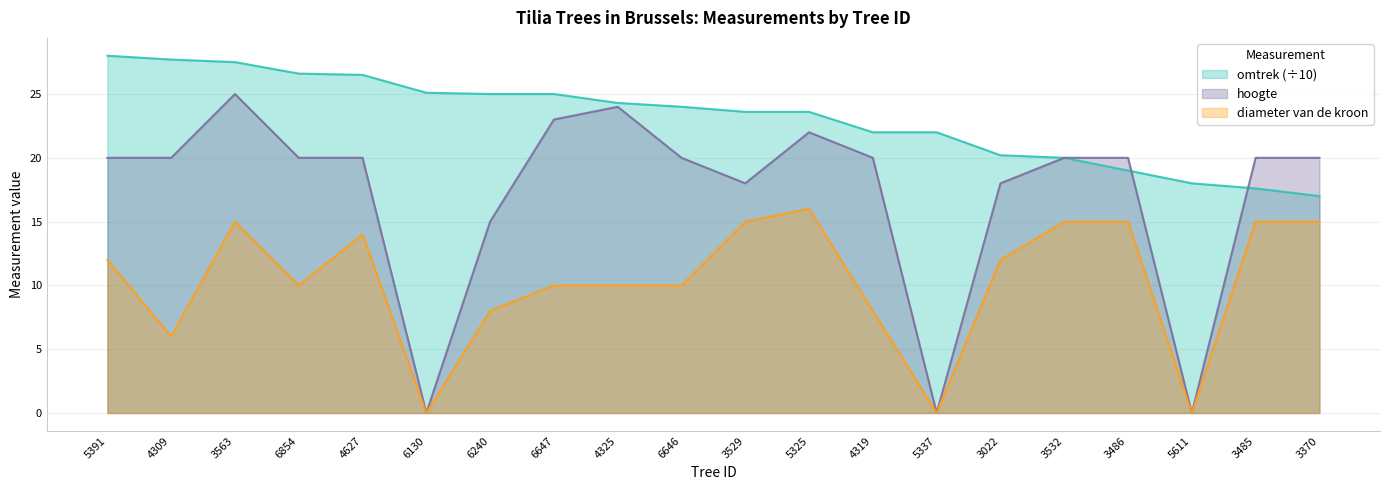

Reading right to left, what are all the values shown in this chart?

omtrek: 3370=17.0	3485=17.6	5611=18.0	3486=19.0	3532=20.0	3022=20.2	5337=22.0	4319=22.0	5325=23.6	3529=23.6	6646=24.0	4325=24.3	6647=25.0	6240=25.0	6130=25.1	4627=26.5	6854=26.6	3563=27.5	4309=27.7	5391=28.0
diameter van de kroon: 3370=15.0	3485=15.0	5611=0.0	3486=15.0	3532=15.0	3022=12.0	5337=0.0	4319=8.0	5325=16.0	3529=15.0	6646=10.0	4325=10.0	6647=10.0	6240=8.0	6130=0.0	4627=14.0	6854=10.0	3563=15.0	4309=6.0	5391=12.0
hoogte: 3370=20.0	3485=20.0	5611=0.0	3486=20.0	3532=20.0	3022=18.0	5337=0.0	4319=20.0	5325=22.0	3529=18.0	6646=20.0	4325=24.0	6647=23.0	6240=15.0	6130=0.0	4627=20.0	6854=20.0	3563=25.0	4309=20.0	5391=20.0